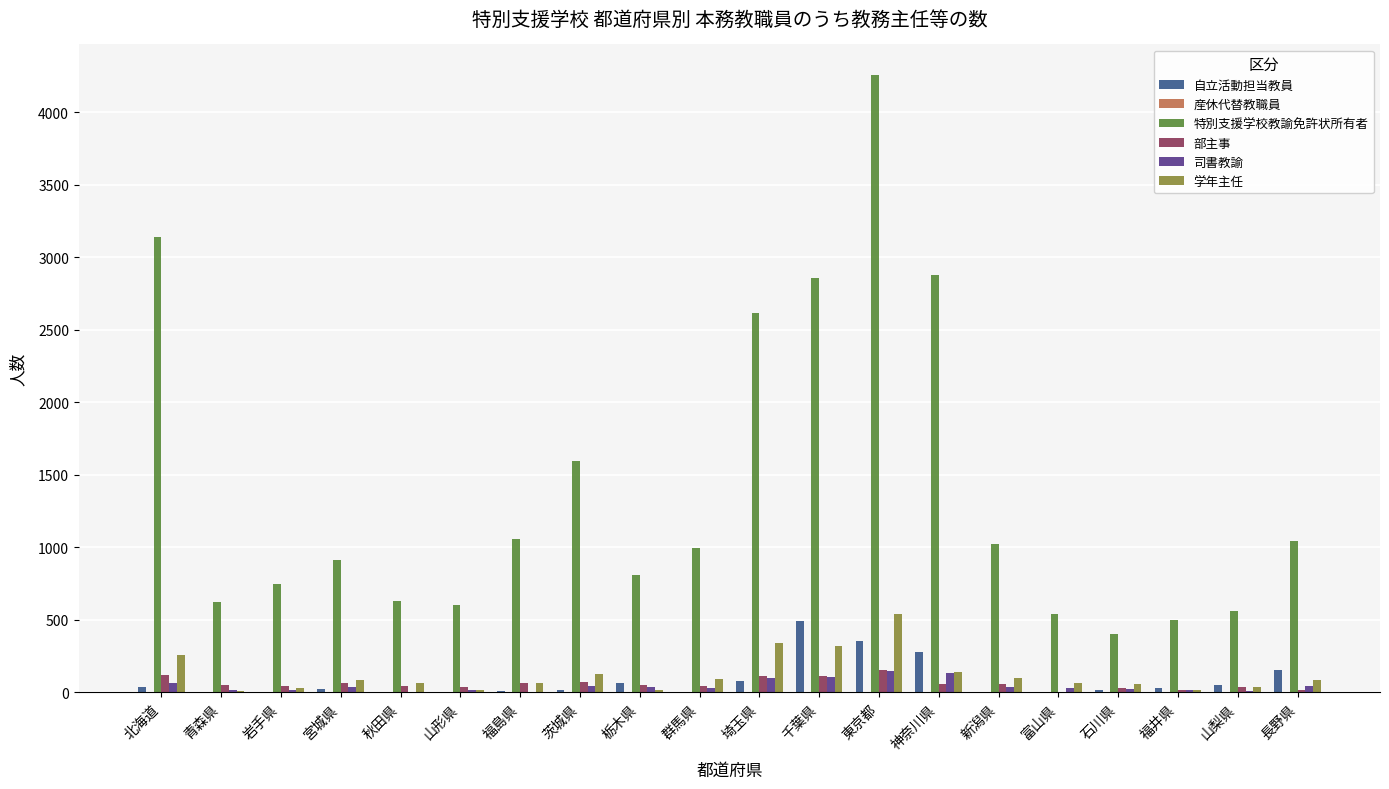

What is the total value across all series at 宮城県?

1118